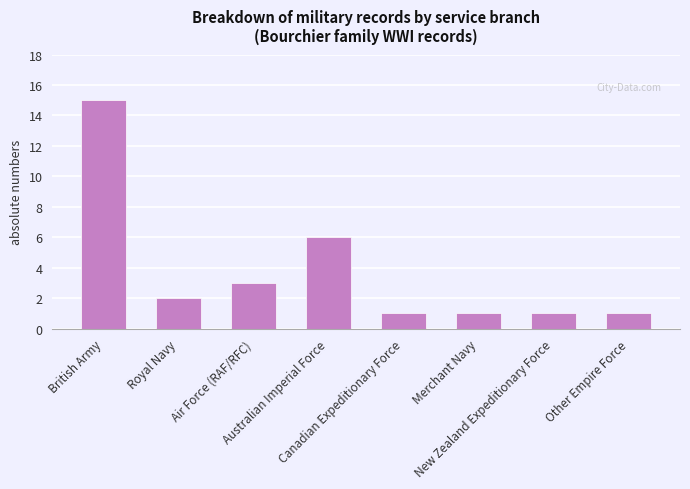

What is the sum of all values?

30